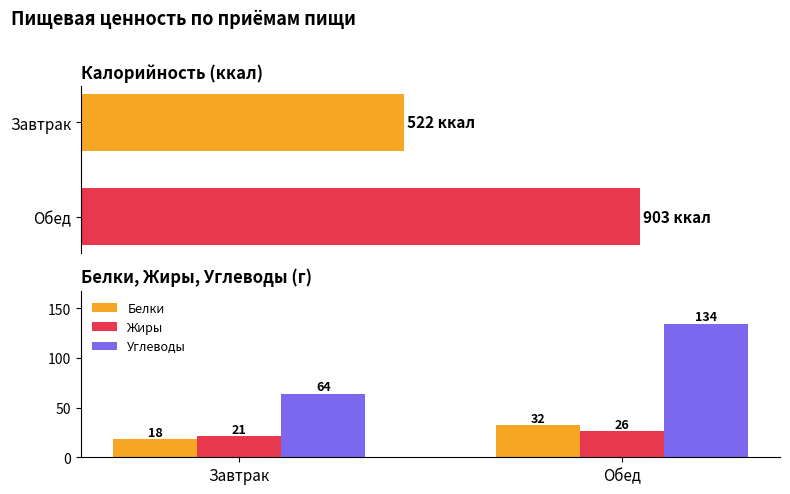

True or false: Жиры has a value of 21 at Завтрак.

True